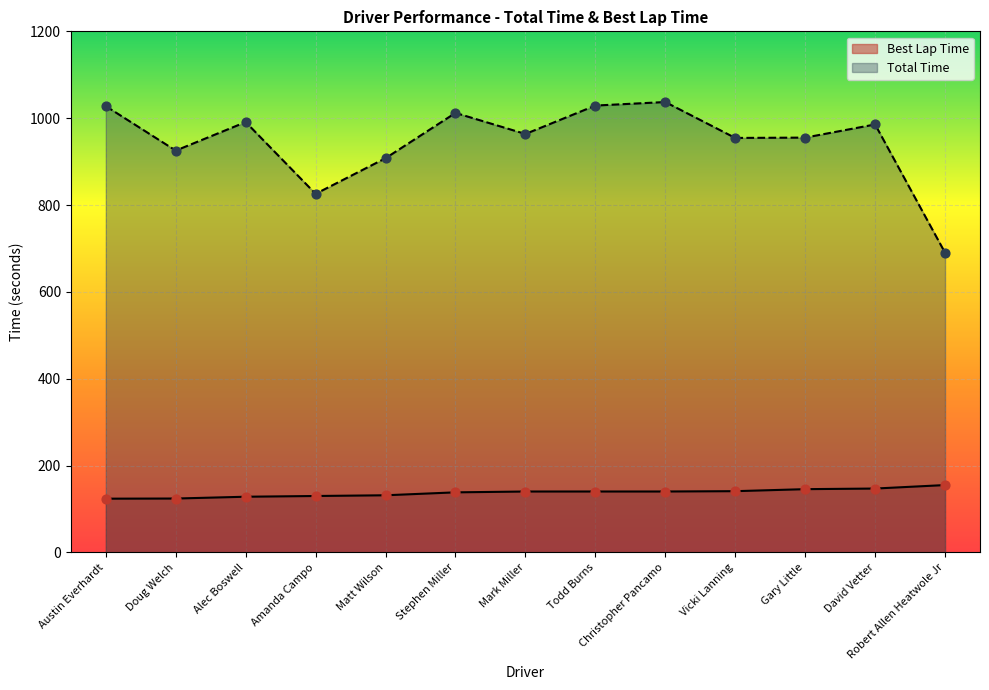

Which series reaches the minimum Y coordinate?

Best Lap Time